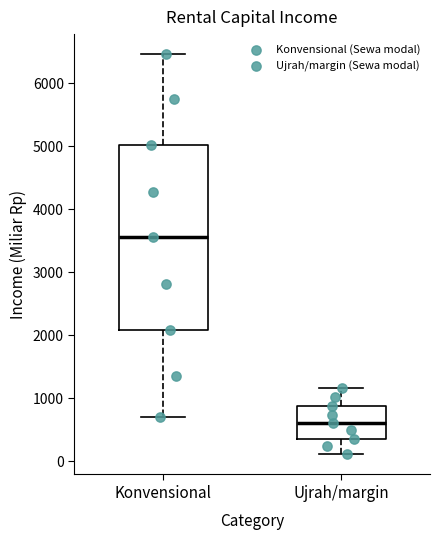

Reading left to right, read every box against the y-axis: the position of its median line, the range the box covers, and the ends of its whiskers. The values are not printed on the chart, so give them approximately, as read against the axis.

Konvensional: median 3600, box 2100 to 5000, whiskers 700 to 6500
Ujrah/margin: median 600, box 400 to 900, whiskers 100 to 1200